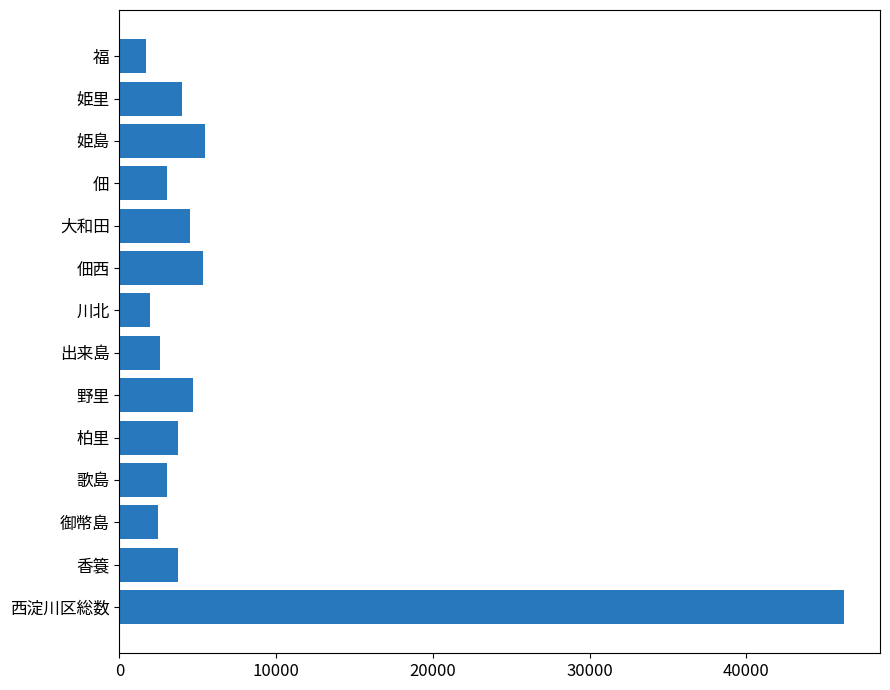

Between 佃西 and 香簑, which is larger?

佃西